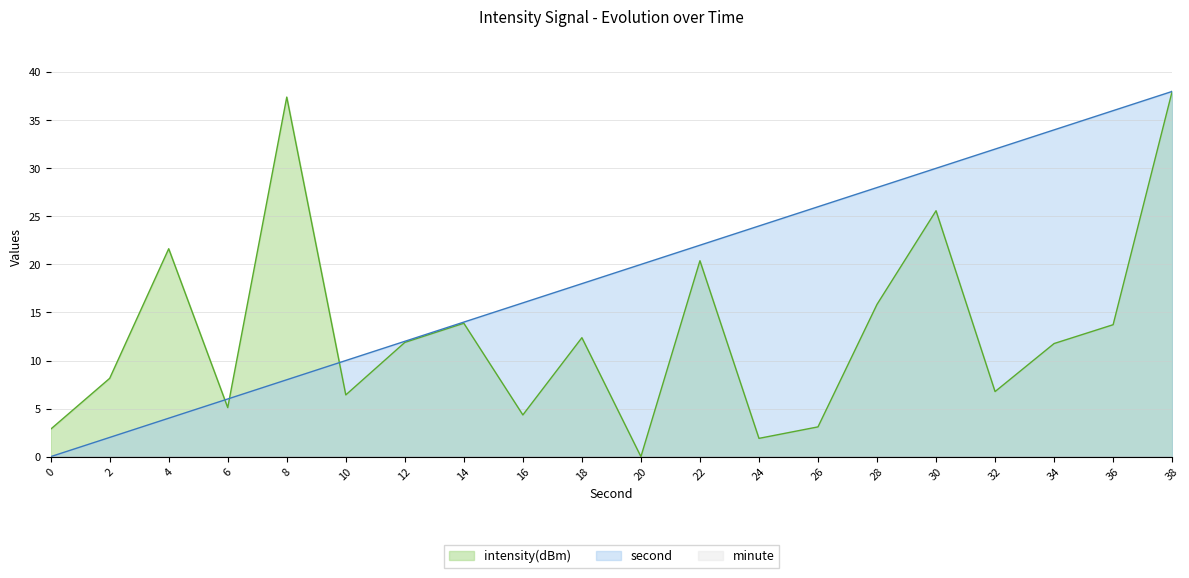

How many data points in intensity(dBm) are above 11?

11